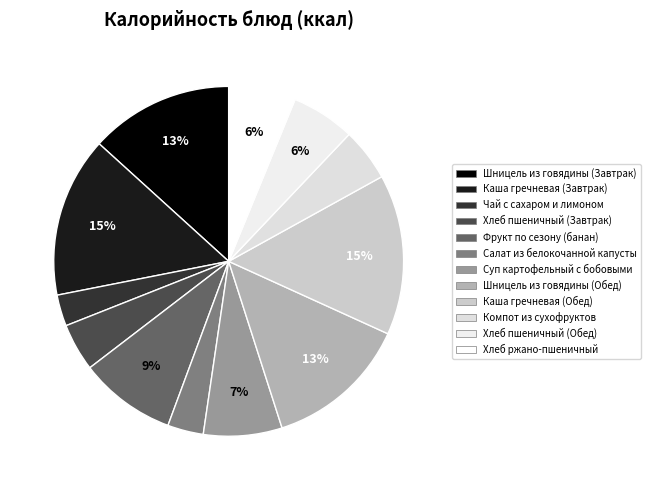

The Каша гречневая (Завтрак) slice represents 7% of the pie. True or false?

False